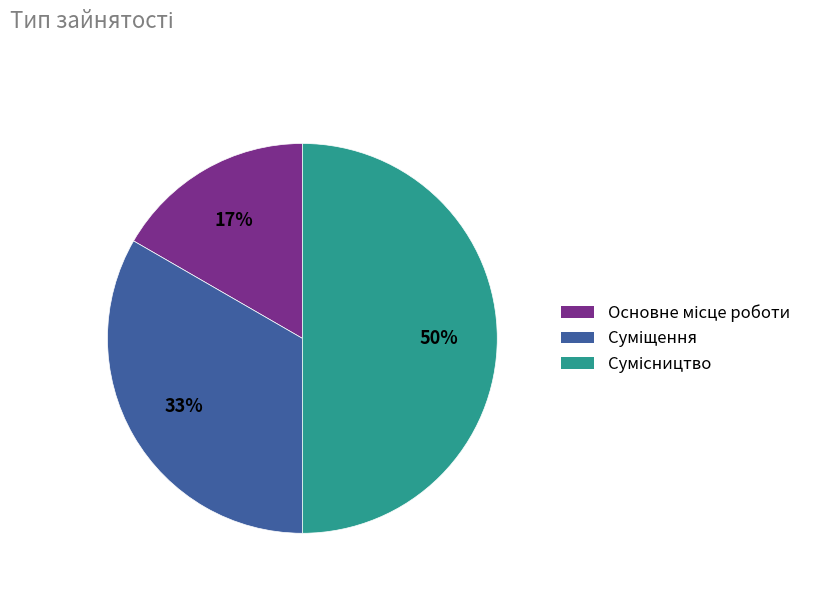

To the nearest percent, what is the difference between the largest and smallest slice percentages?

33%